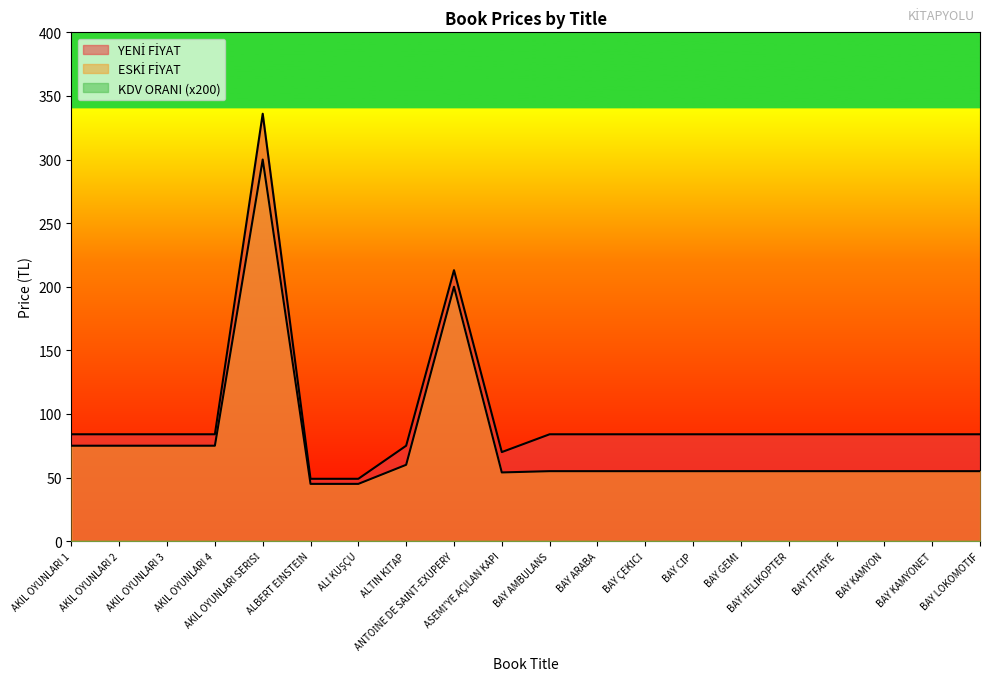

True or false: ESKİ FİYAT and YENİ FİYAT intersect in this chart.

False